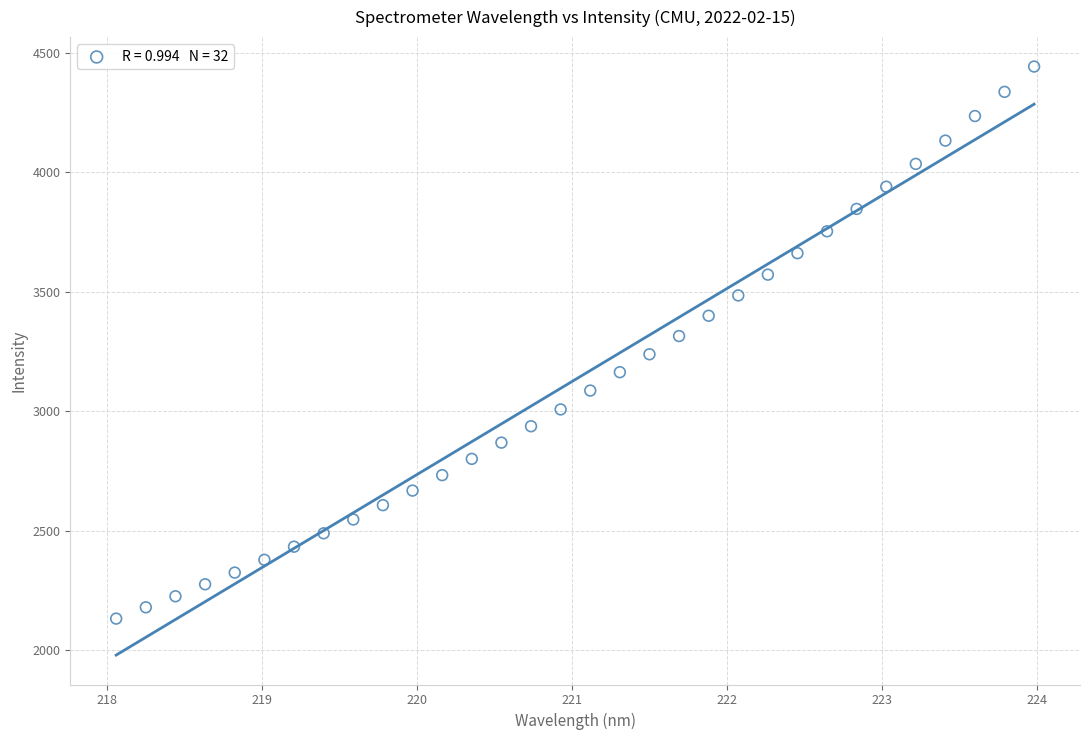

What is the range of Y values (max minus min)?

2310.3